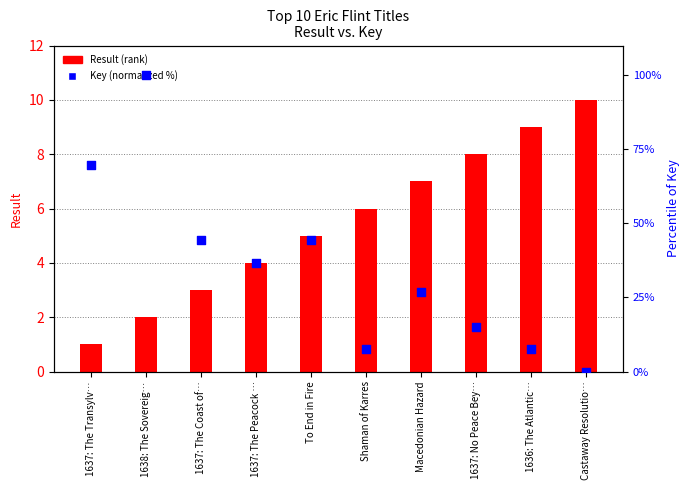

What is the total value across all series at Macedonian Hazard?

33.8